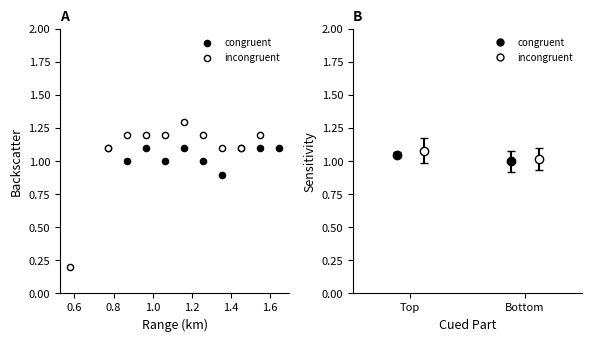

Which series contains the lowest Y value?

incongruent